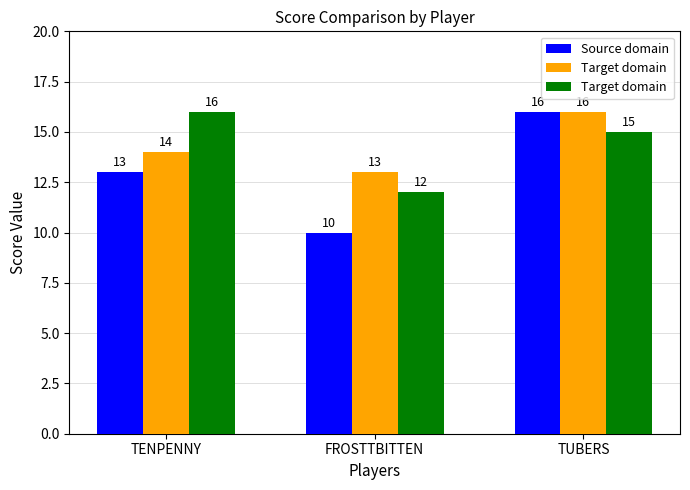

What is the average value of the Target domain series?

14